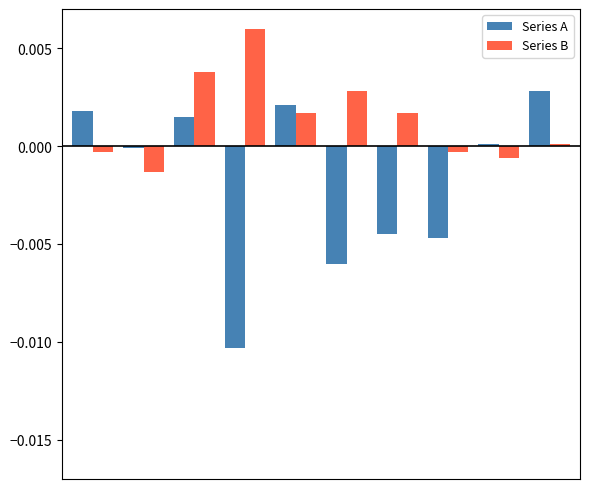

Count the number of data series in this chart.

2